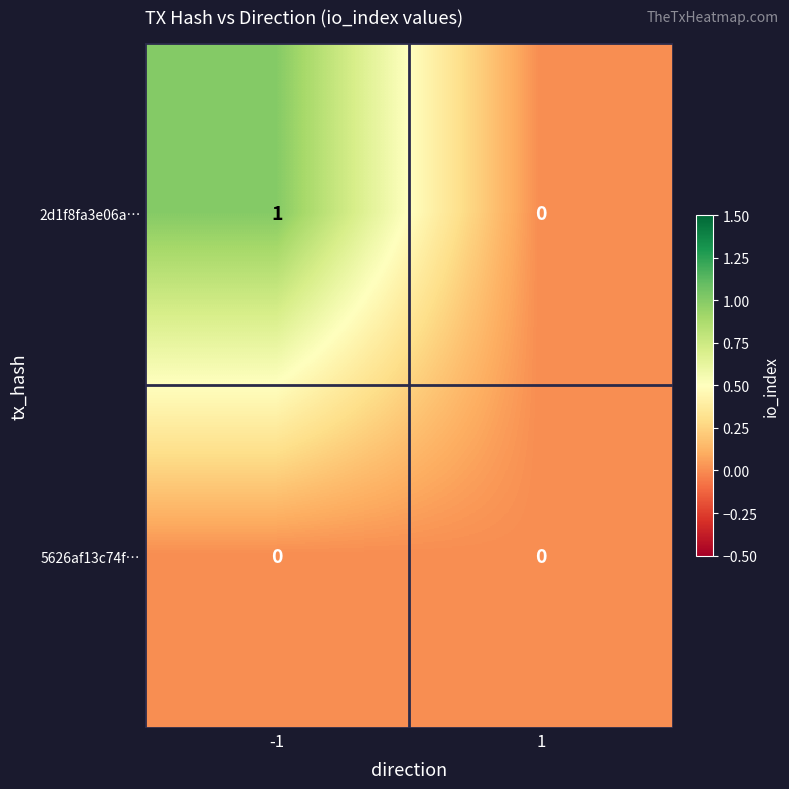

How many categories are shown in the chart?

2